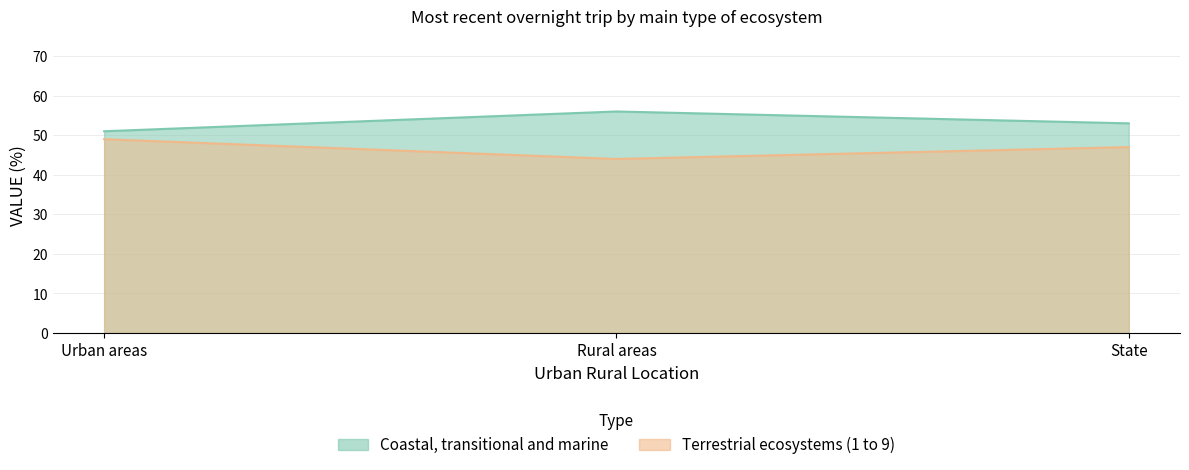

What is the difference between the maximum and minimum values in the Coastal, transitional and marine series?

5